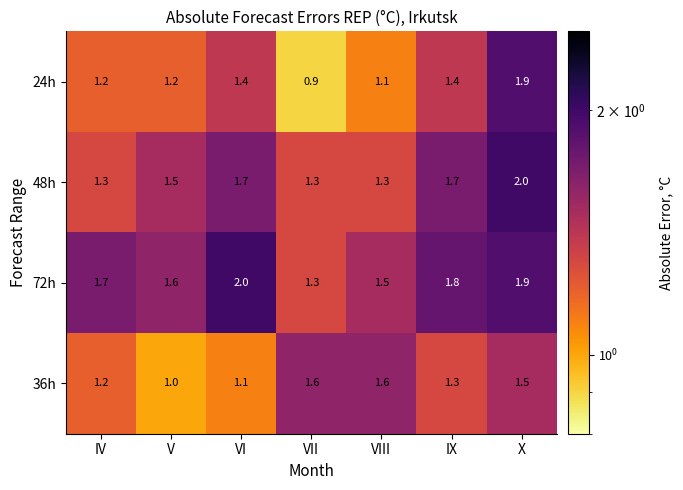

Where does the 24h series first go above 1?

IV